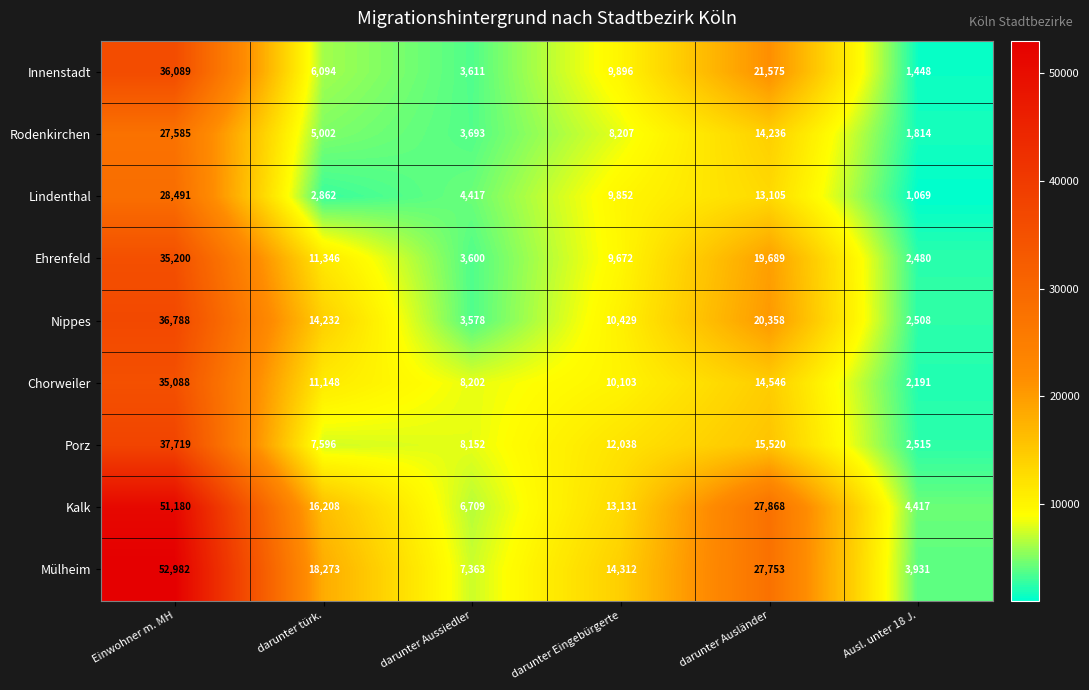

What is the average value of the Innenstadt series?

13119